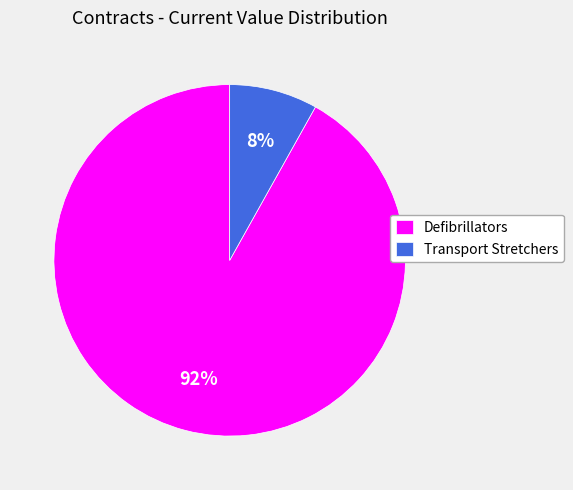

Which has a higher value, Defibrillators or Transport Stretchers?

Defibrillators